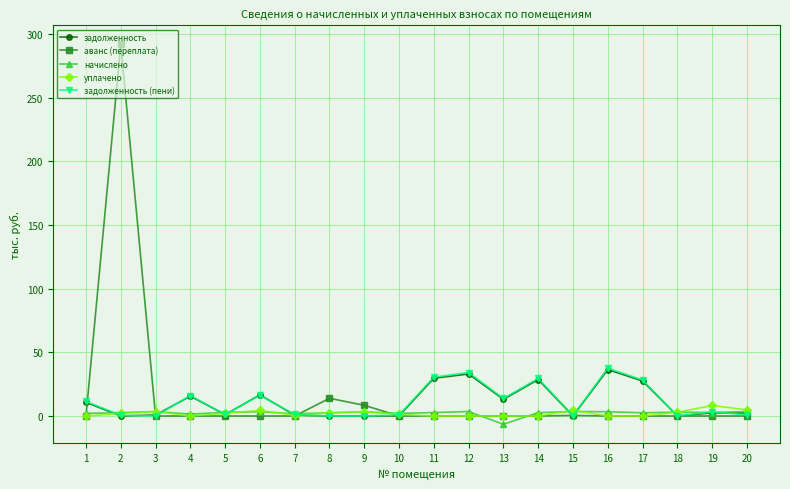

Which series has the largest range (max minus min)?

аванс (переплата)